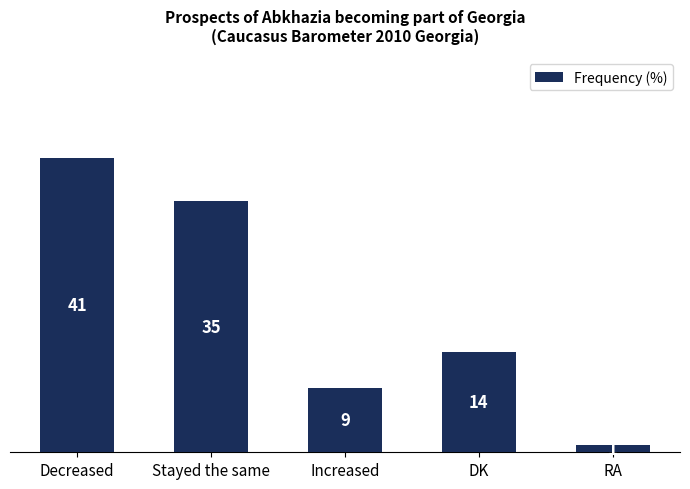

How many values are between 9 and 35?

3